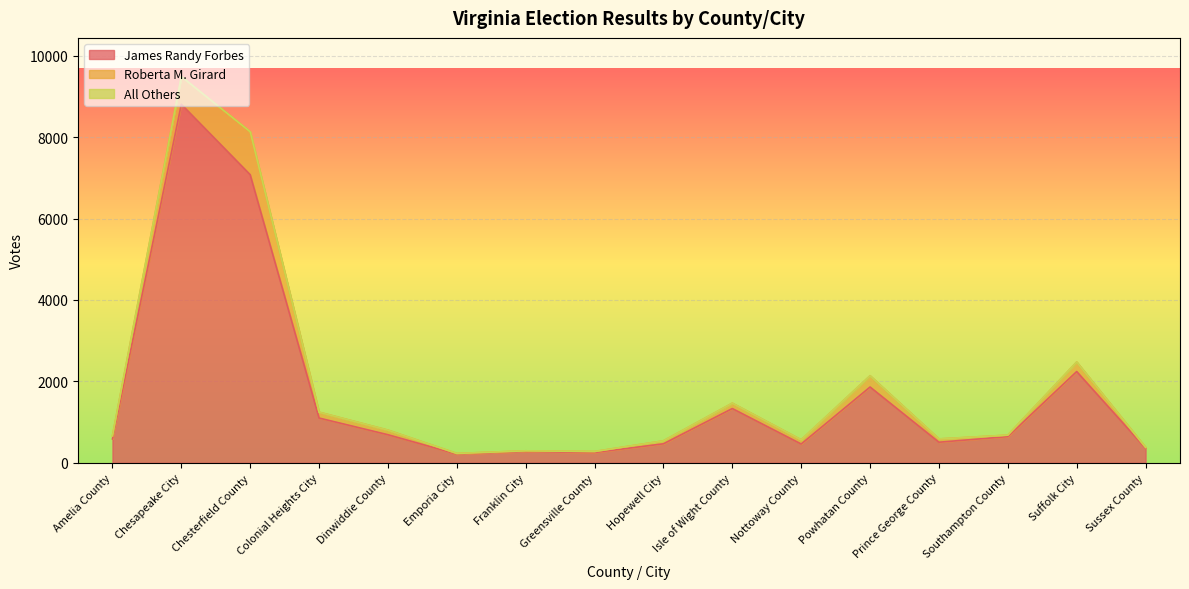

Which series has the largest range (max minus min)?

James Randy Forbes